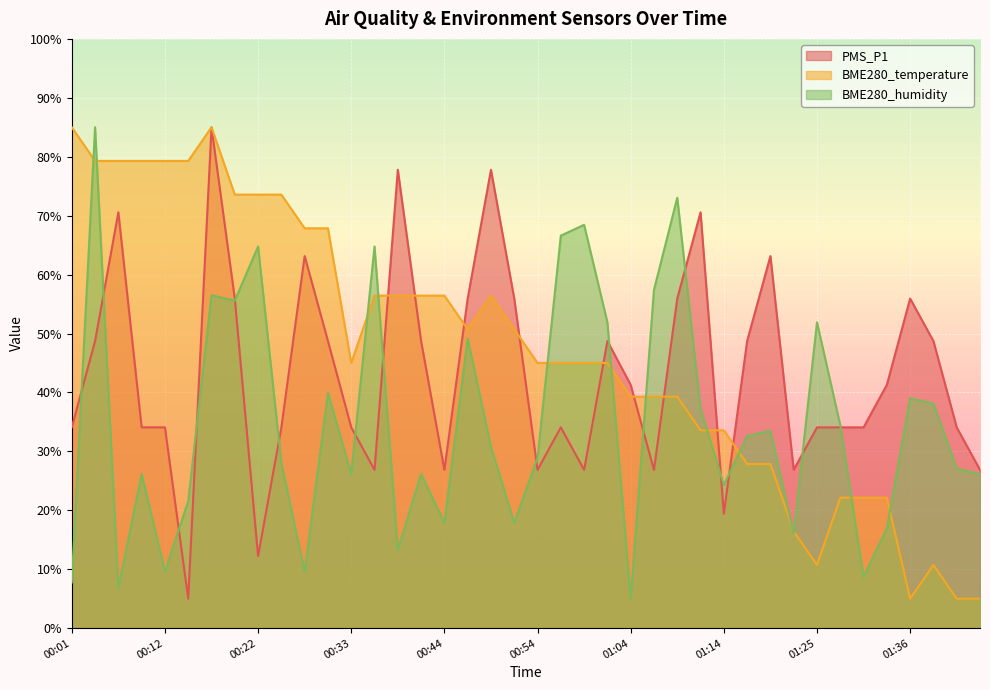

After their last crossing, which series has the higher values: BME280_humidity or BME280_temperature?

BME280_humidity